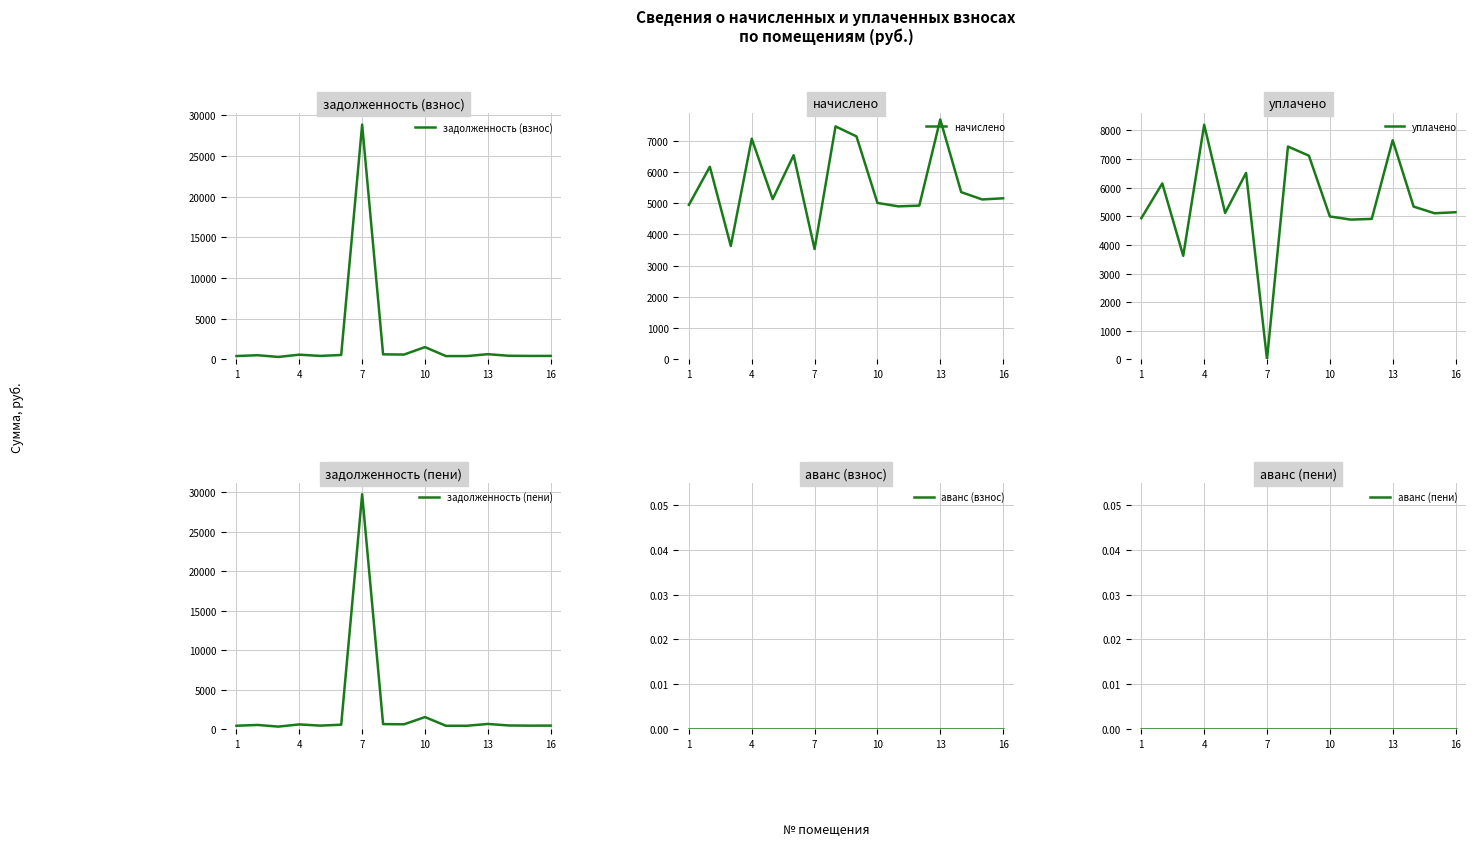

What is the lowest value of the начислено series?

3533.5